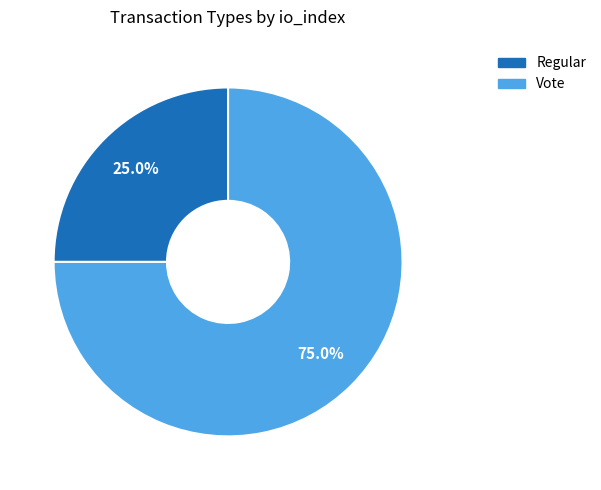

To the nearest percent, what is the difference between the largest and smallest slice percentages?

50%